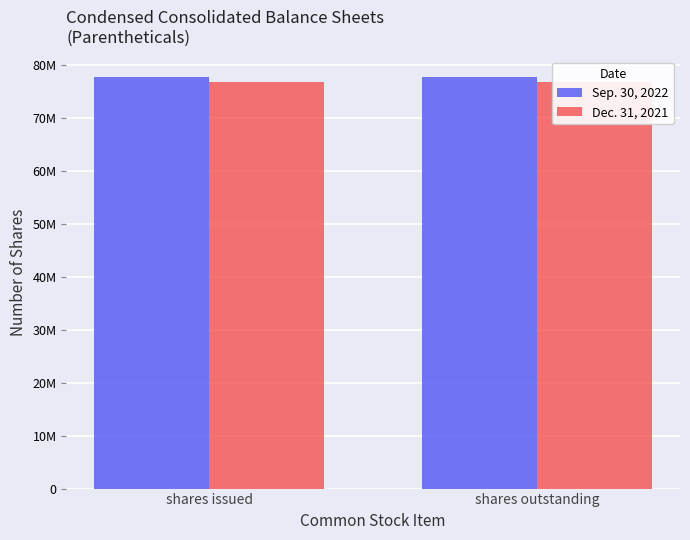

Which series has the largest total across all categories?

Sep. 30, 2022